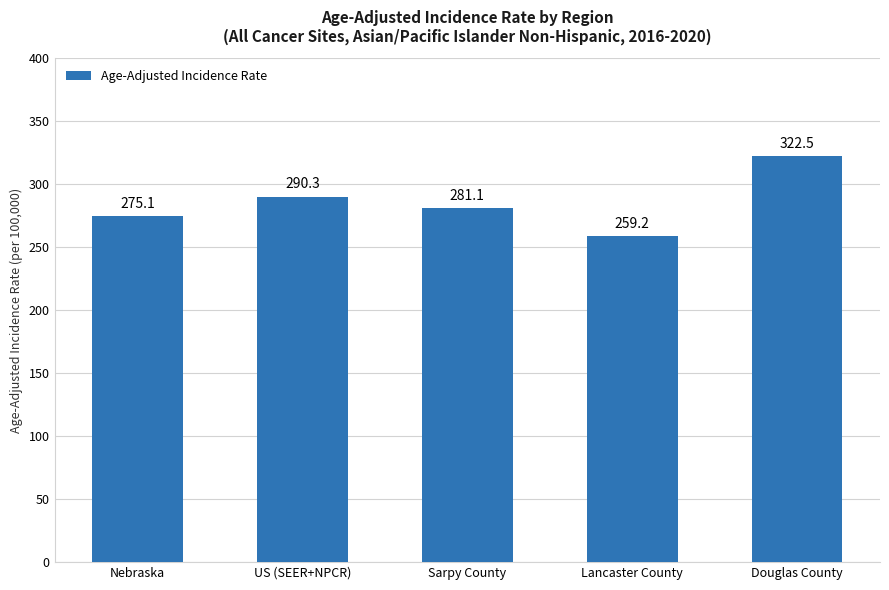

Between US (SEER+NPCR) and Sarpy County, which is larger?

US (SEER+NPCR)